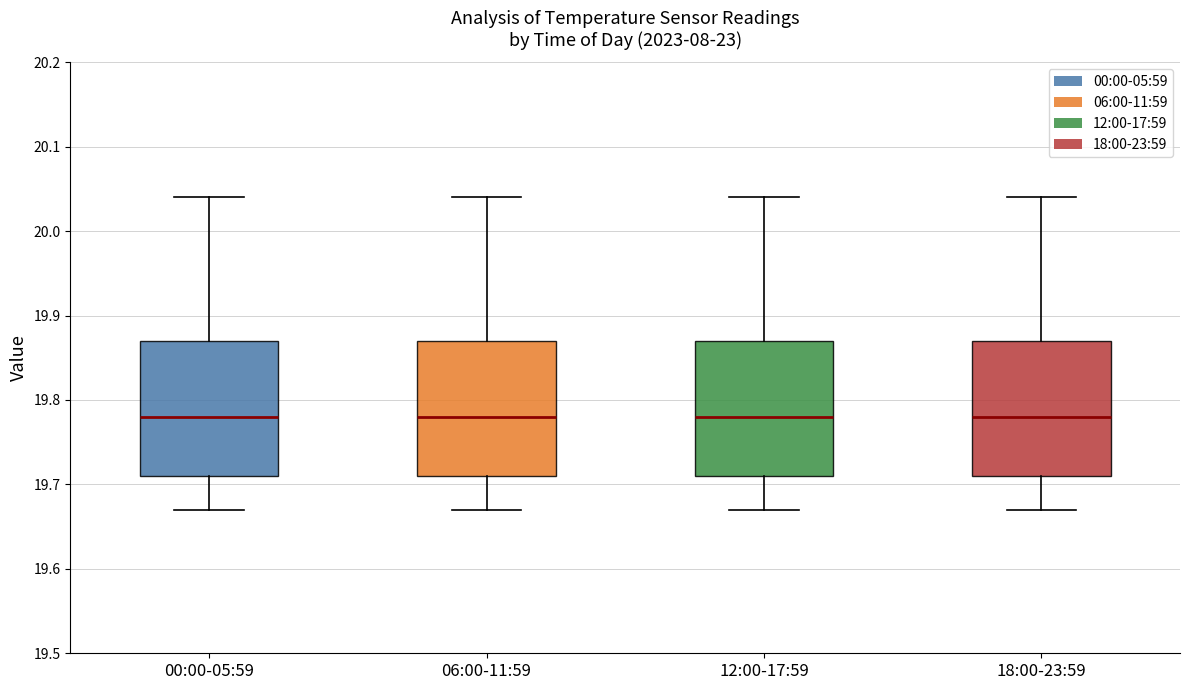

Where does the lower whisker of the box for 00:00-05:59 end on the y-axis? The values are not printed on the chart, so give them approximately, as read against the axis.

19.67